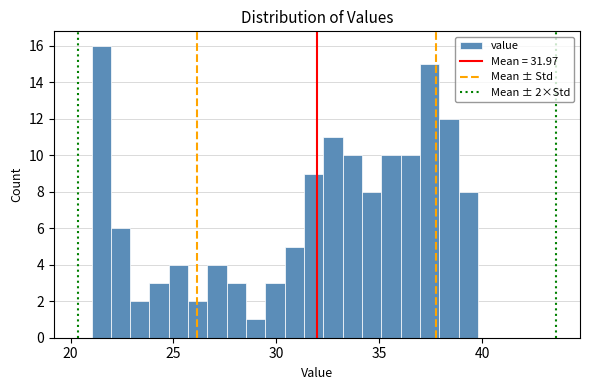

Around what value on the x-axis is the tallest bar? Give the approximate position of its centre, as read against the axis.

21.5